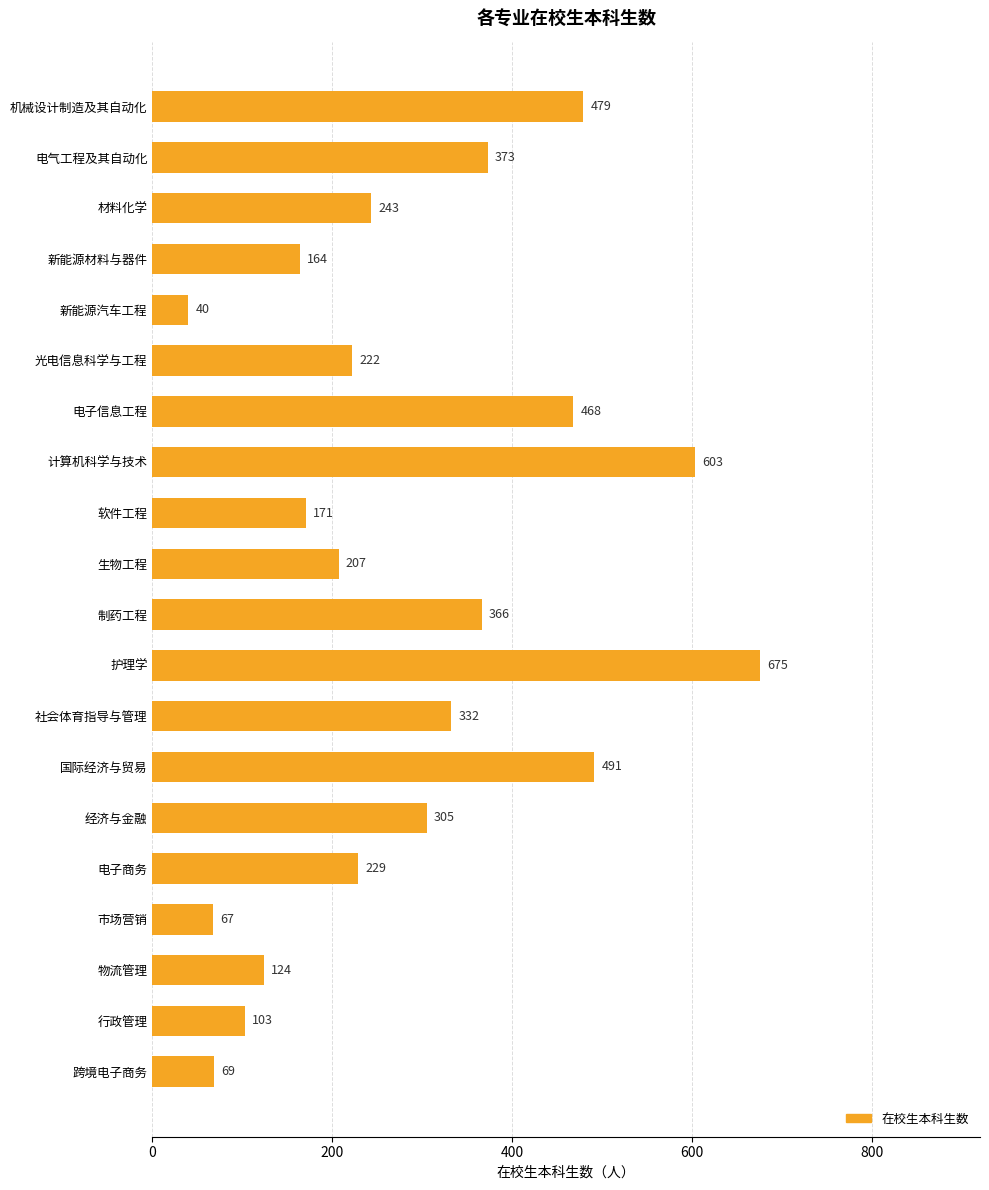

What is the sum of all values?

5731